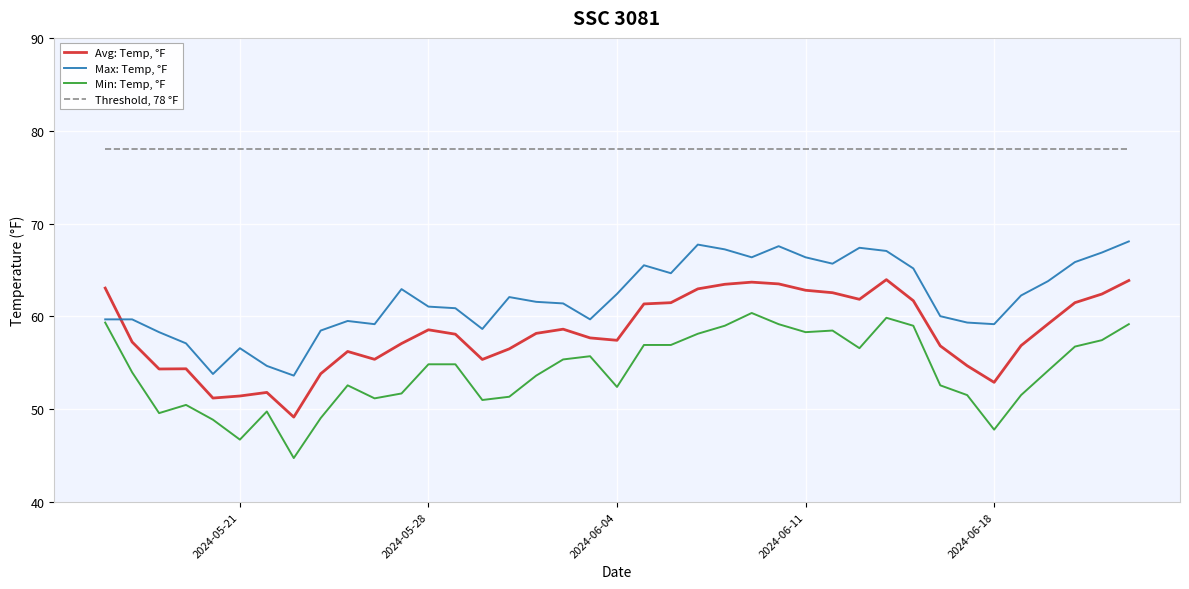

In Max: Temp, °F, how many points are lower than both neighbors (excluding endpoints)?

9